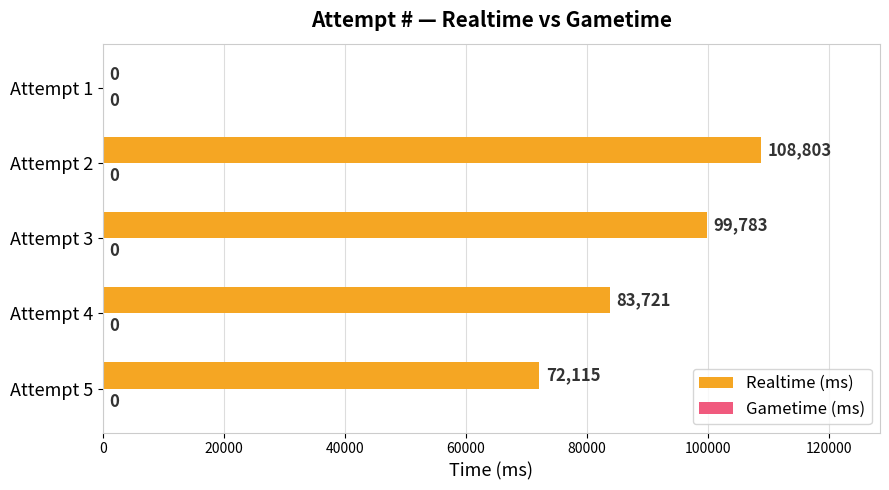

Approximately how many times larger is the value at Attempt 4 compared to Attempt 2?

0.8